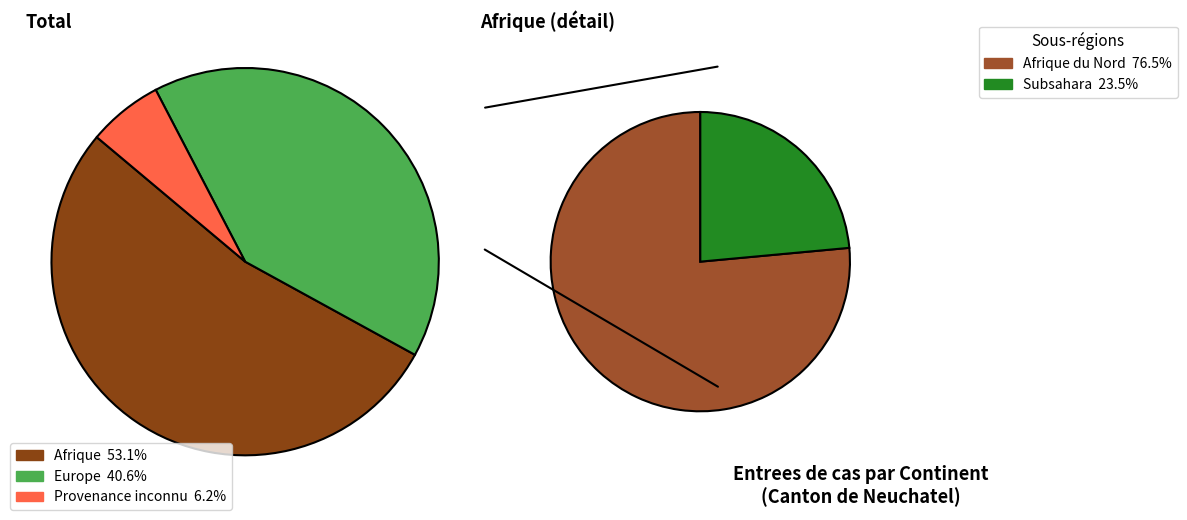

Is it true that Provenance inconnu is 20% of the pie?

False